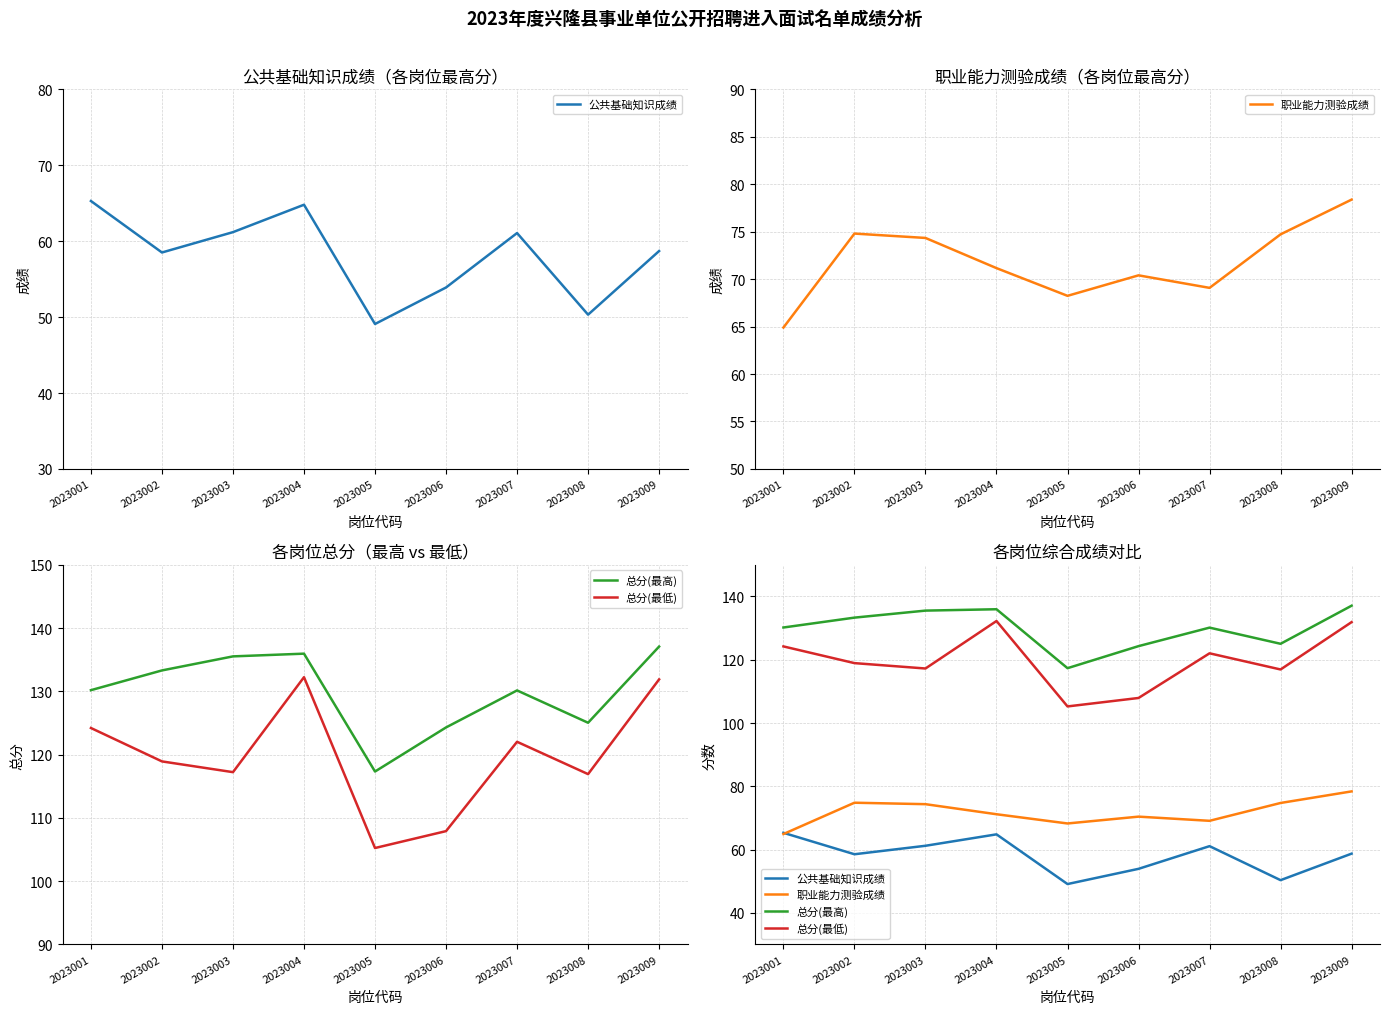

What is the average value of the 总分(最高) series?

129.9